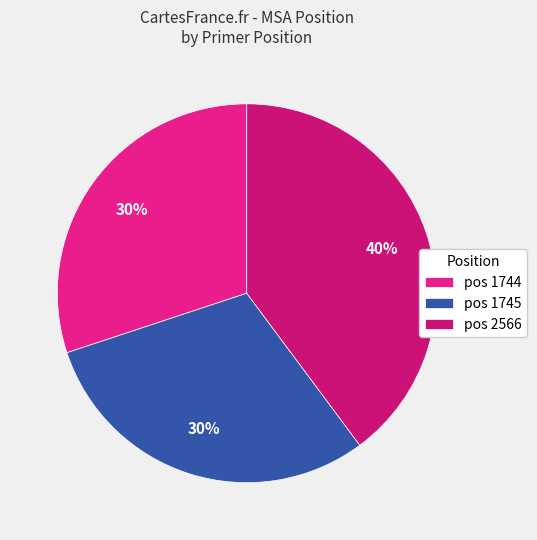

What is the largest slice in the pie chart?

pos 2566